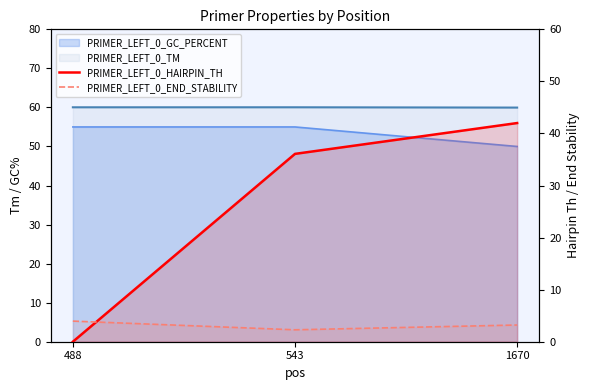

How many categories are shown in the chart?

3